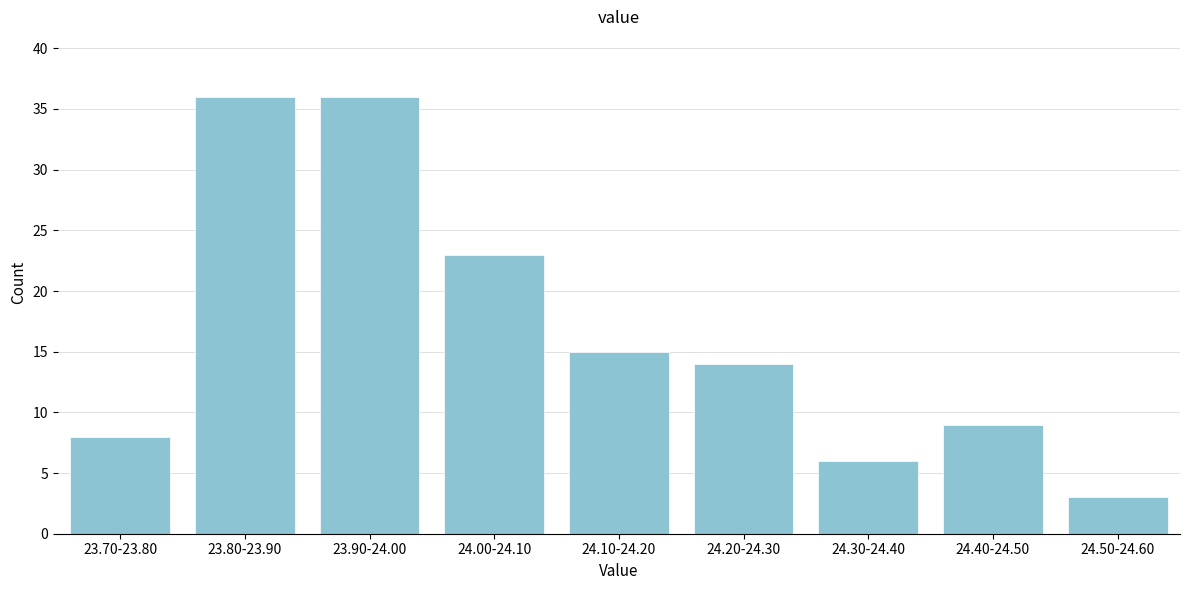

Reading left to right, transcribe all the data shown in this chart.

23.70-23.80=8	23.80-23.90=36	23.90-24.00=36	24.00-24.10=23	24.10-24.20=15	24.20-24.30=14	24.30-24.40=6	24.40-24.50=9	24.50-24.60=3